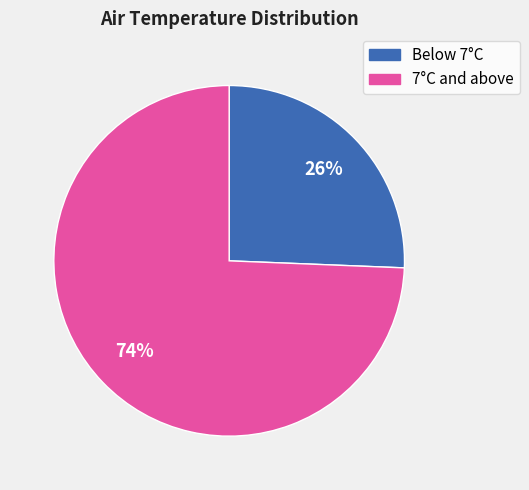

How many segments does this pie chart have?

2